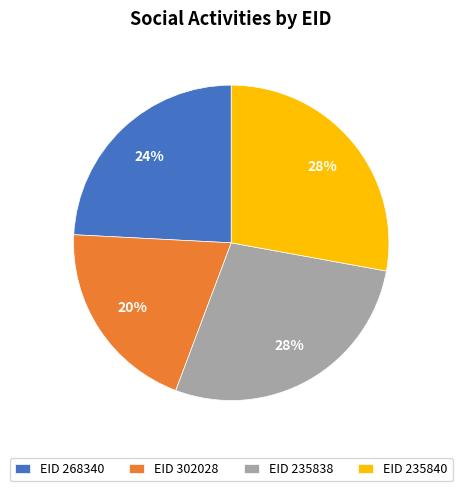

Which category has the smallest portion of the pie?

EID 302028